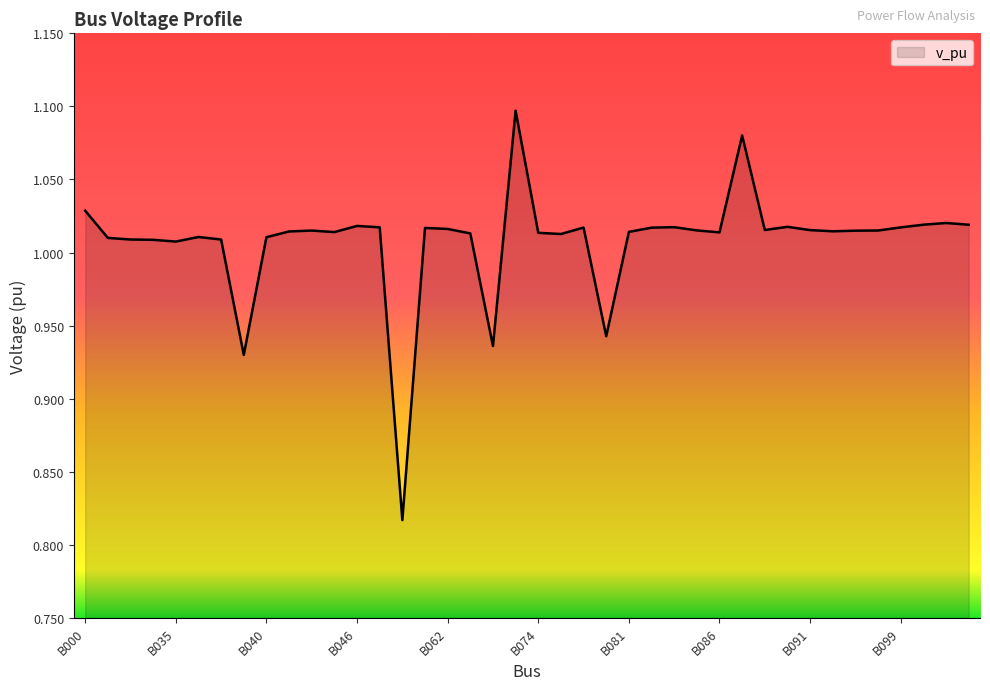

What is the difference between the maximum and minimum values?

0.3